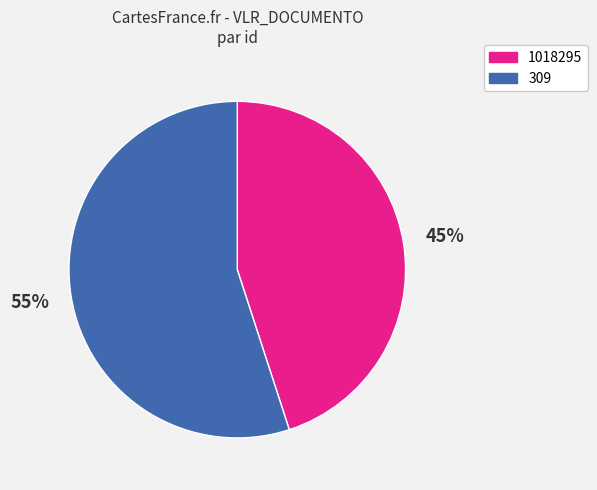

Does any single category account for the majority?

Yes